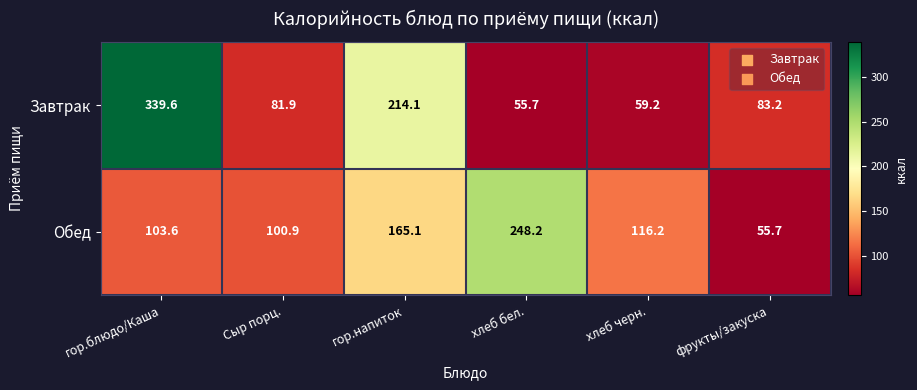

What is the maximum value for Обед?

248.2